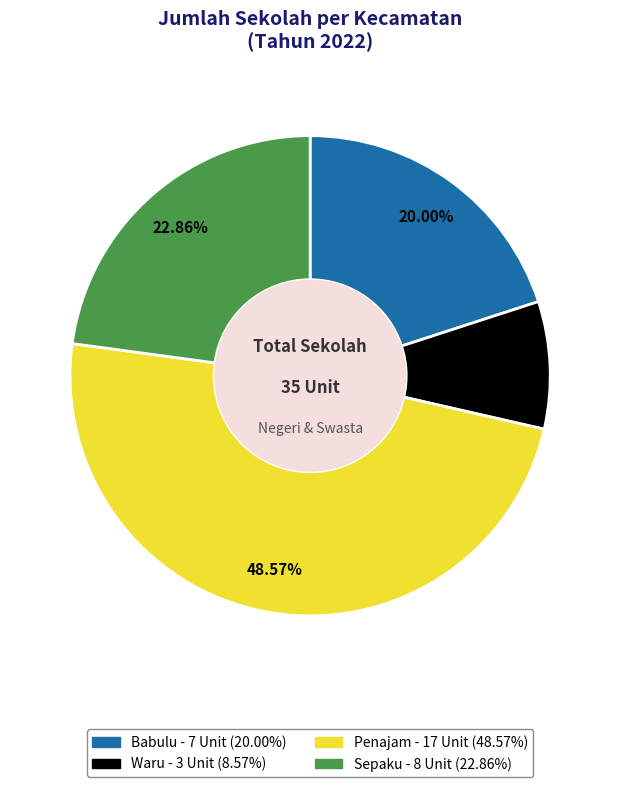

Which slice is the largest?

Penajam